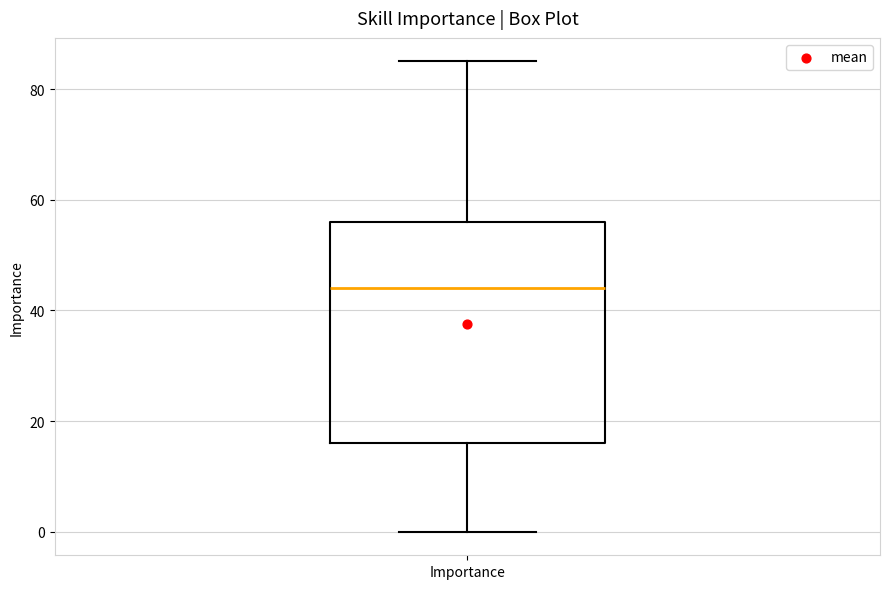

Where does the upper whisker of the box for Importance end on the y-axis? The values are not printed on the chart, so give them approximately, as read against the axis.

86